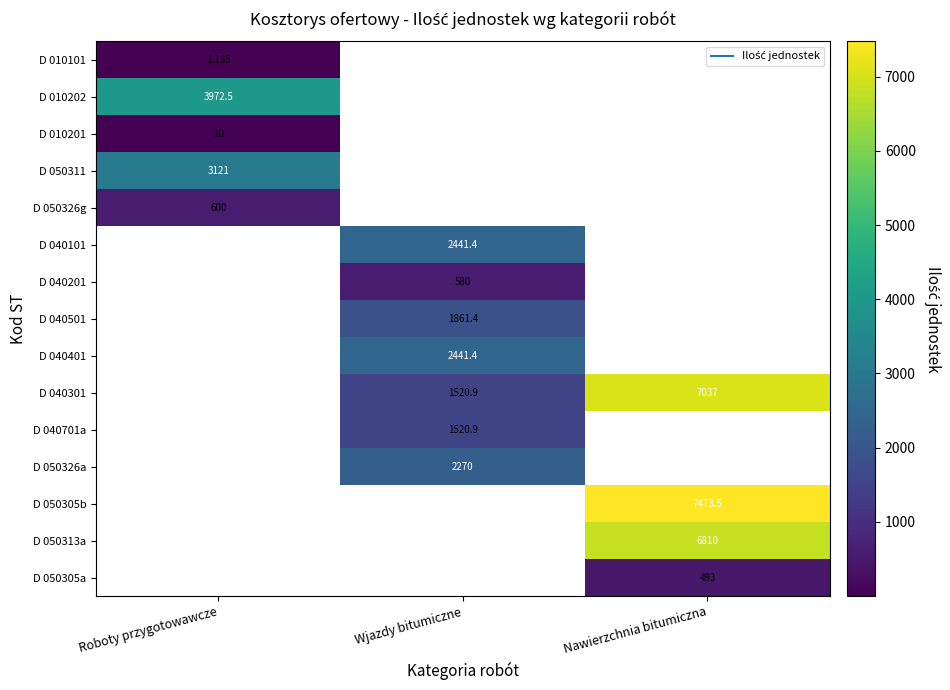

How many categories are shown in the chart?

3